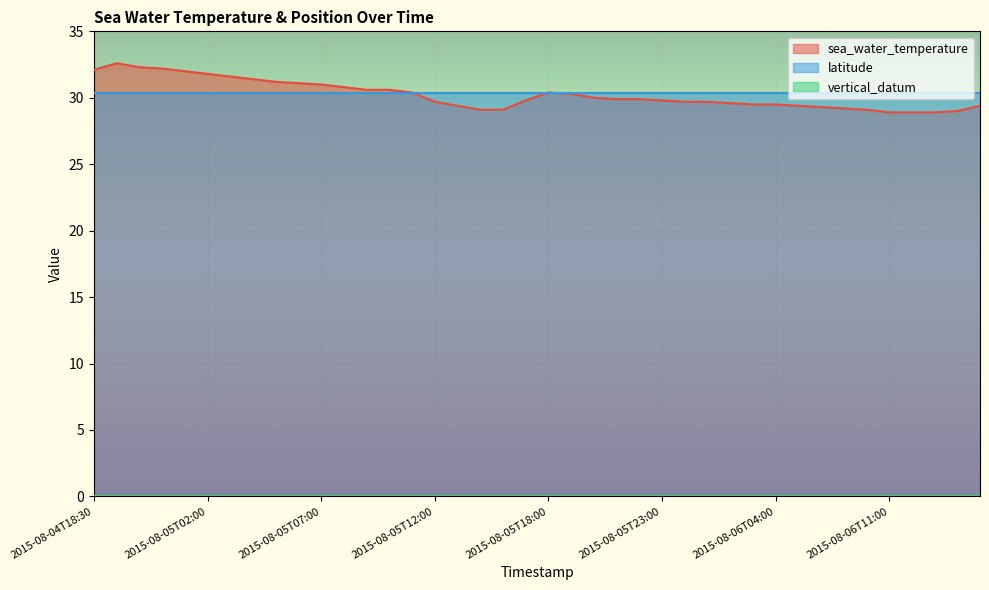

The value of latitude at 2015-08-05T10:00 is 41.0. True or false?

False